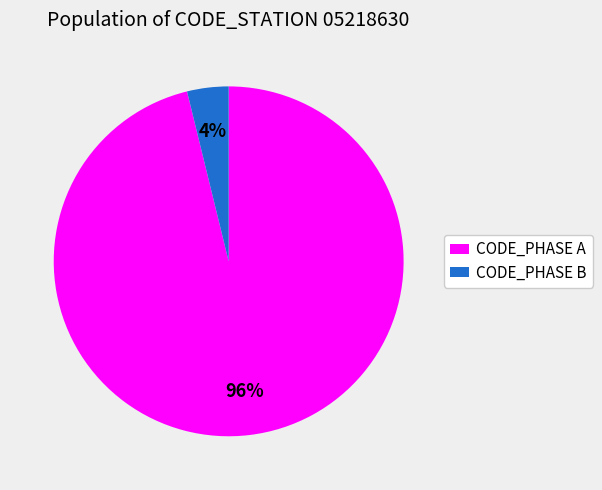

Is it true that CODE_PHASE A is 96% of the pie?

True